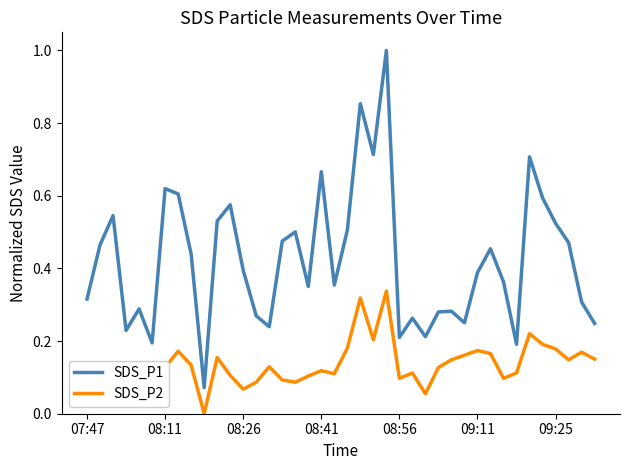

True or false: SDS_P2 and SDS_P1 cross at least once.

False